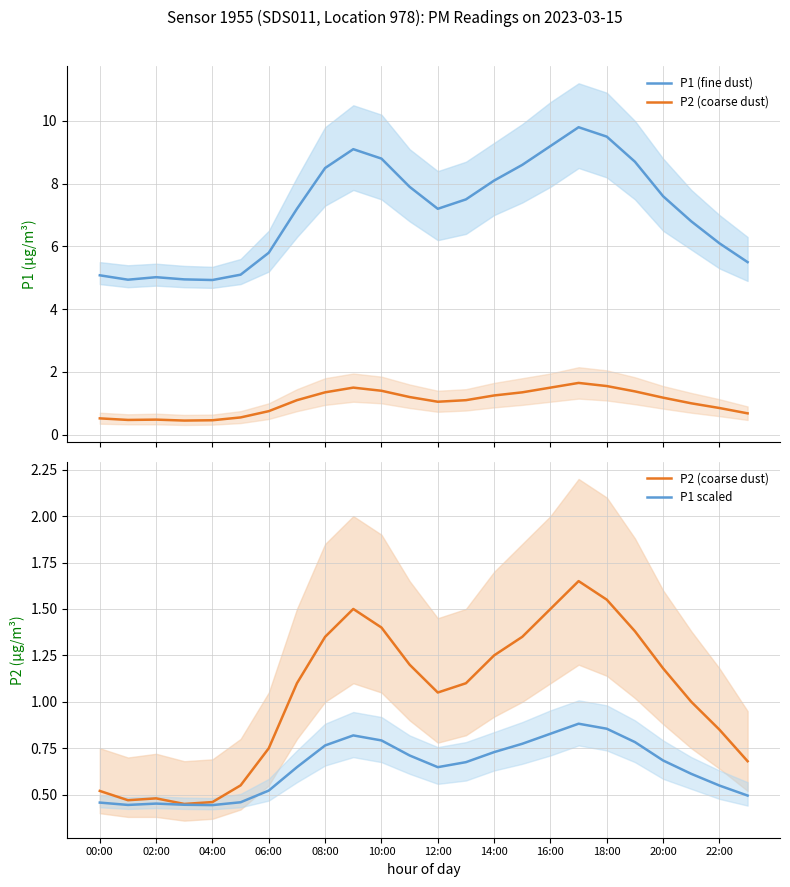

What is the difference between the maximum and minimum values in the P1 (fine dust) series?

4.9